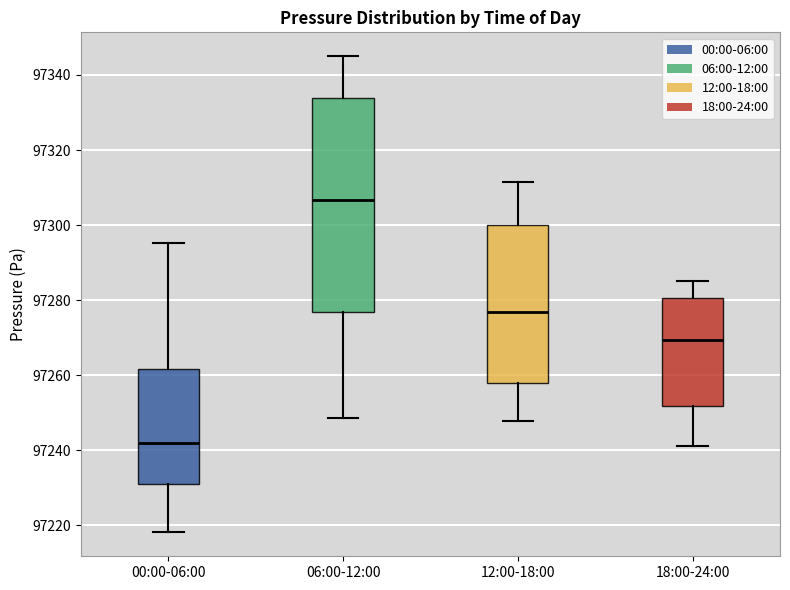

Where does the lower whisker of the box for 00:00-06:00 end on the y-axis? The values are not printed on the chart, so give them approximately, as read against the axis.

97218